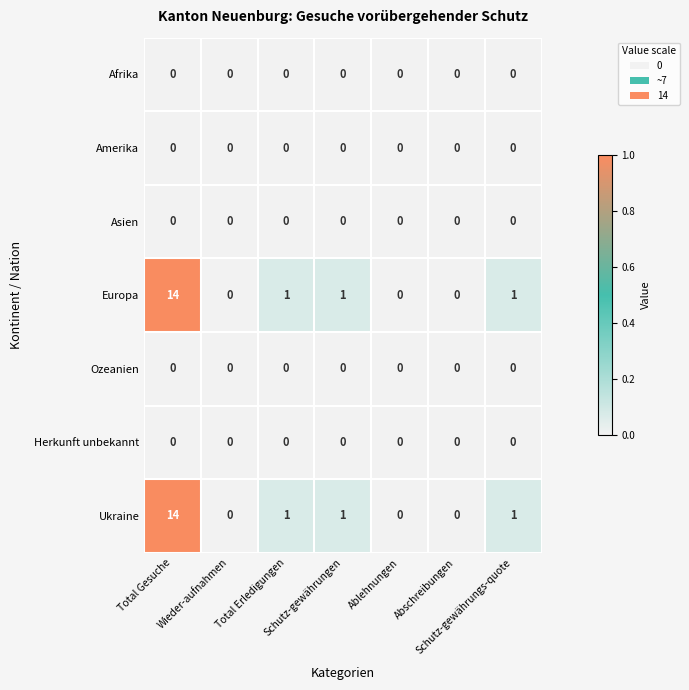

What is the total value across all series at Total Gesuche?

28